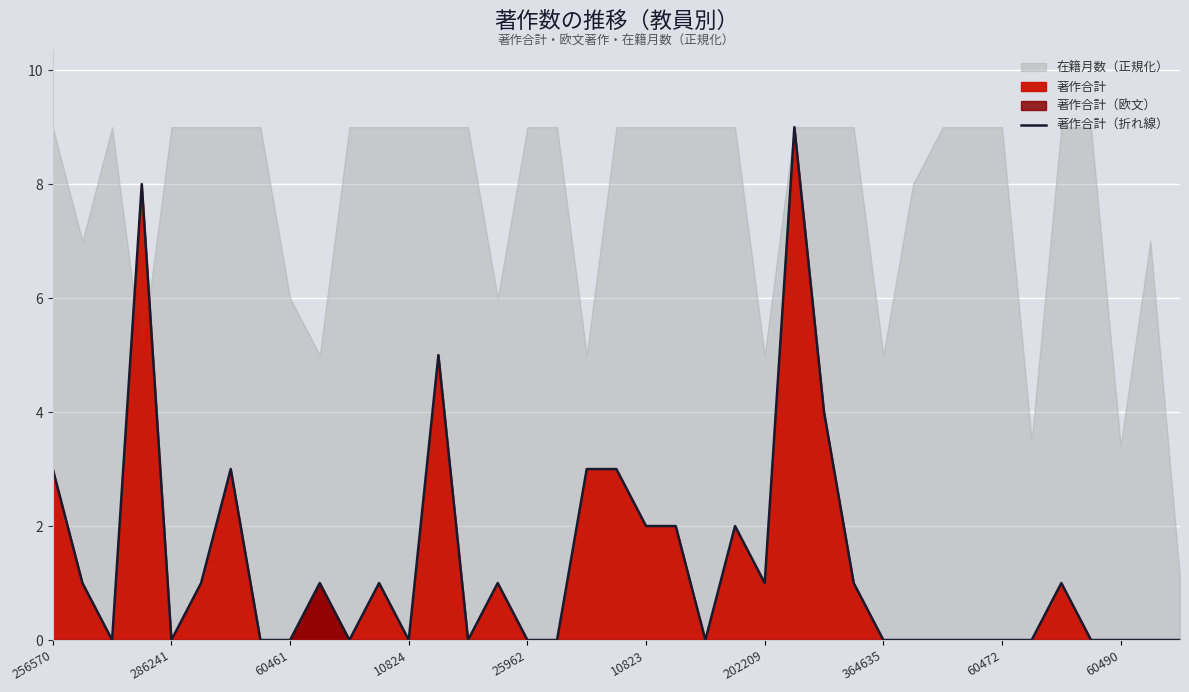

What is the maximum value for 著作合計（折れ線）?

9